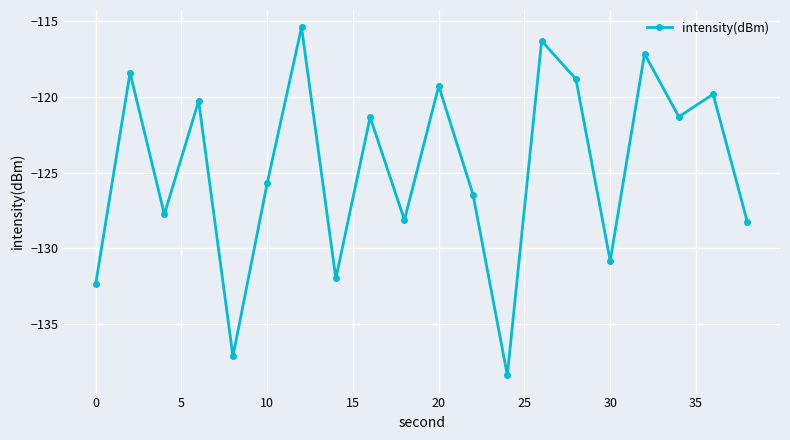

What is the value of the 3rd point from the left?

-127.8